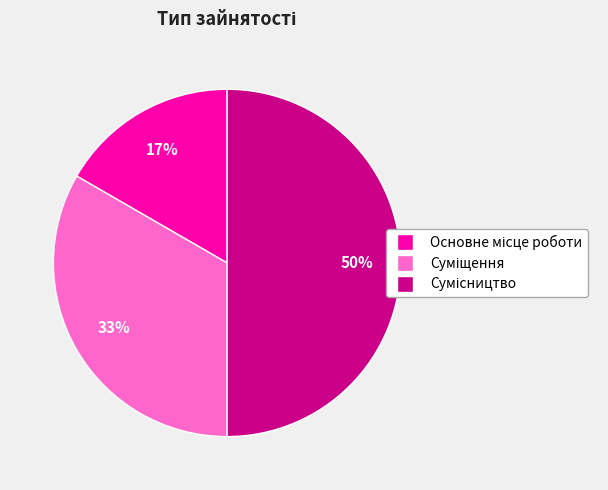

To the nearest percent, what is the difference between the largest and smallest slice percentages?

33%